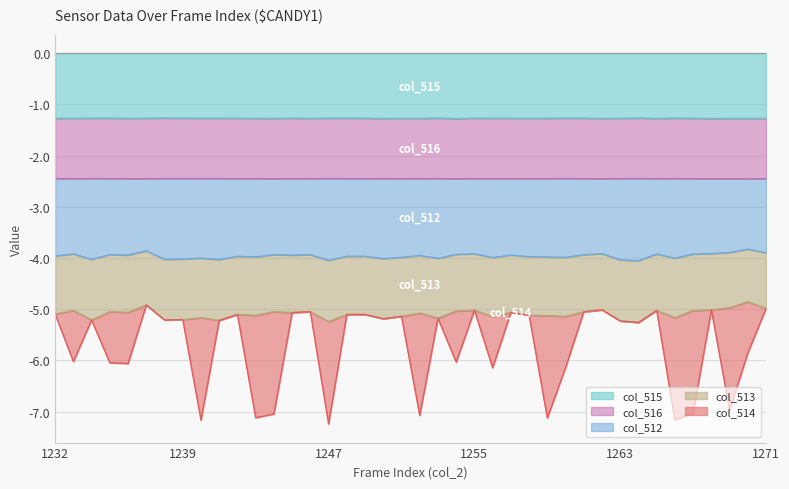

True or false: col_512 has more than 1 interior local peaks.

True